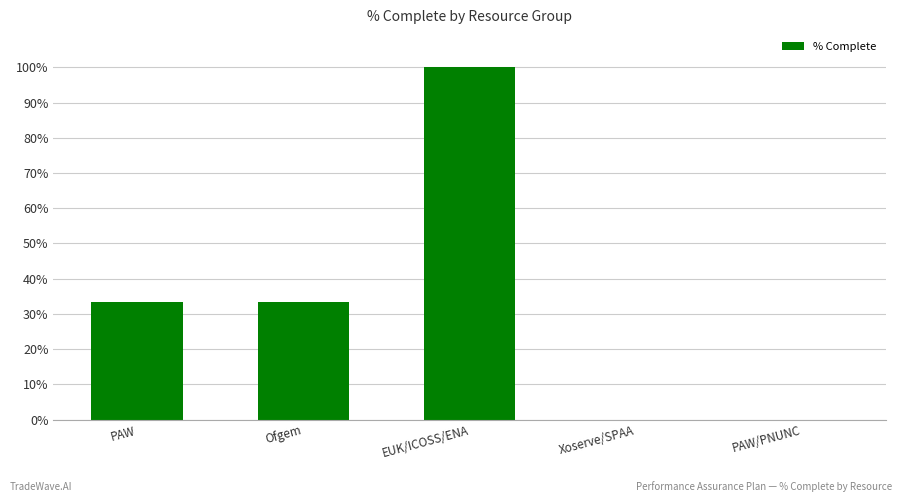

Reading left to right, extract all data points from this chart.

33.3	33.3	100.0	0.0	0.0